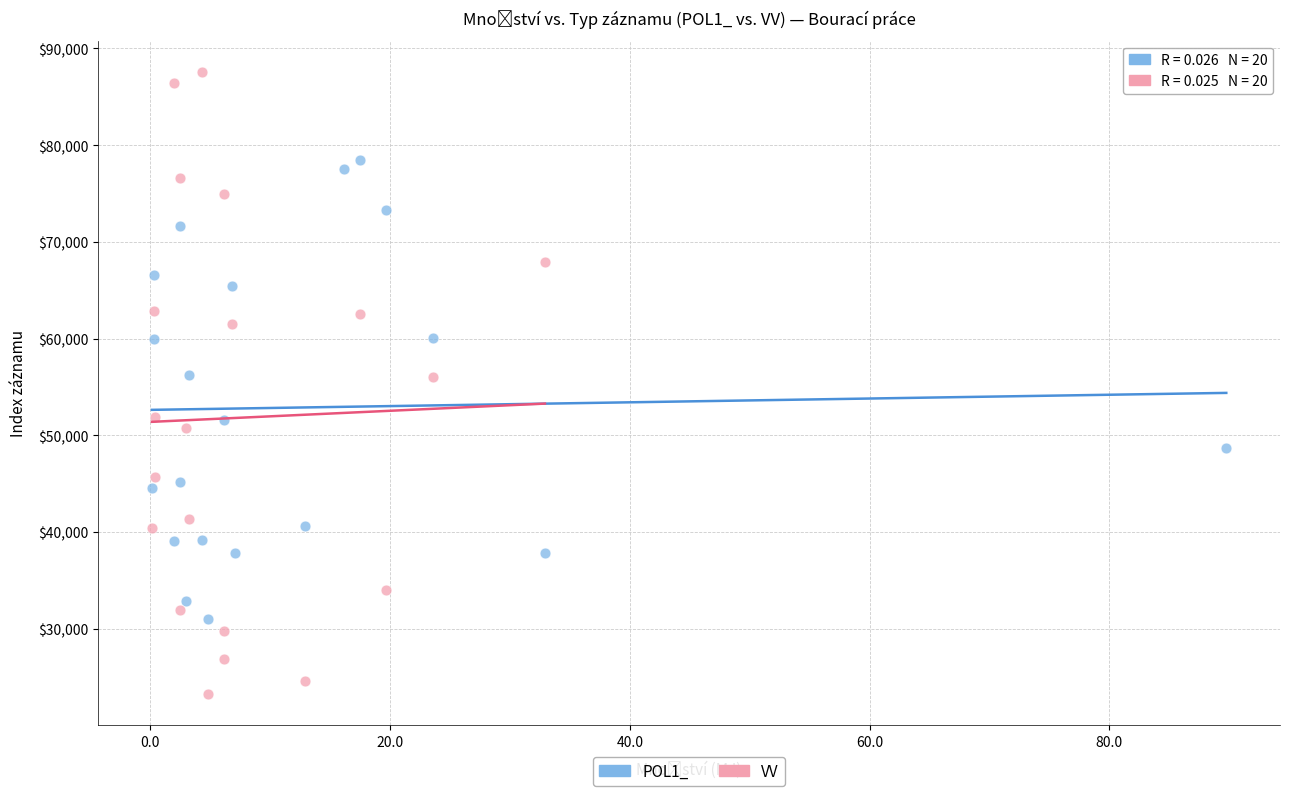

Which series has the largest Y range (max minus min)?

VV